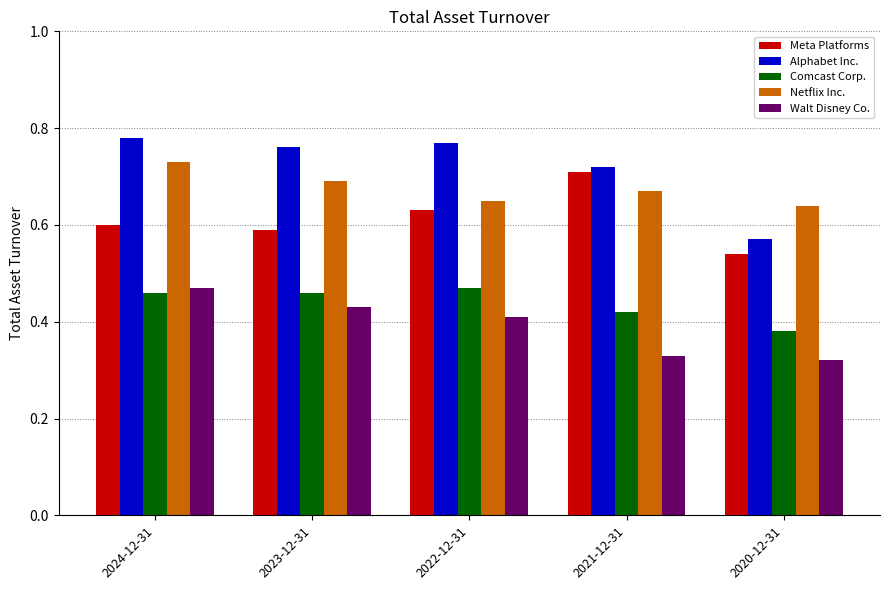

What are all the series names shown in the legend?

Meta Platforms, Alphabet Inc., Comcast Corp., Netflix Inc., Walt Disney Co.